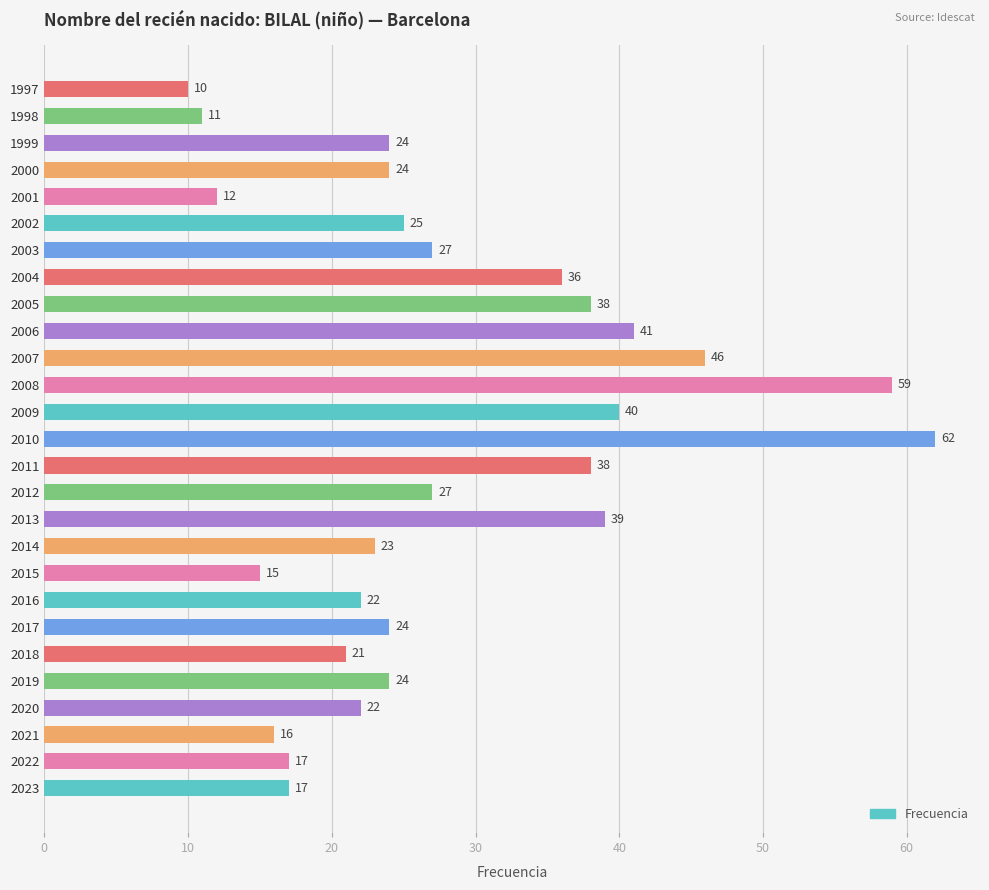

Reading top to bottom, what are all the values shown in this chart?

1997=10	1998=11	1999=24	2000=24	2001=12	2002=25	2003=27	2004=36	2005=38	2006=41	2007=46	2008=59	2009=40	2010=62	2011=38	2012=27	2013=39	2014=23	2015=15	2016=22	2017=24	2018=21	2019=24	2020=22	2021=16	2022=17	2023=17